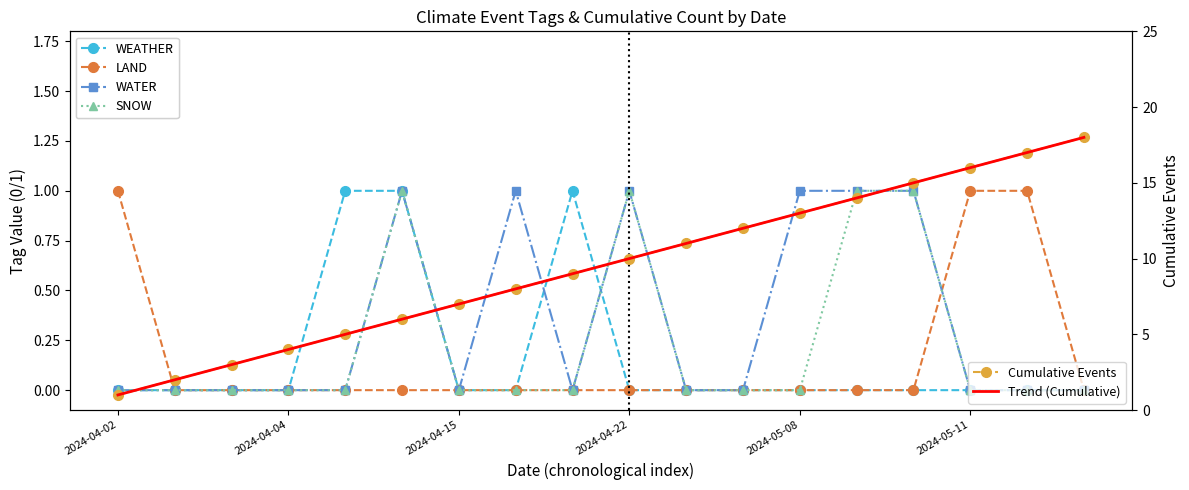

Which series has the largest total across all categories?

Cumulative Events